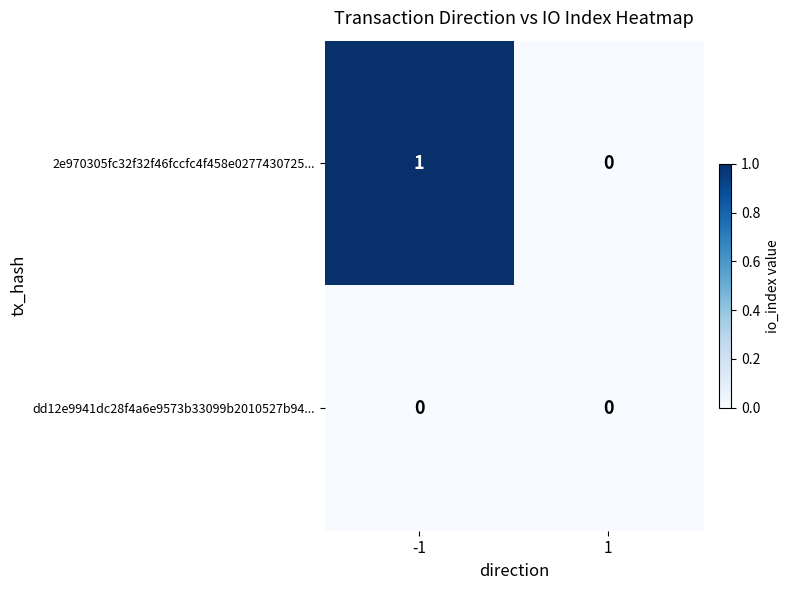

List the labels in order of 2e970305fc32f32f46fccfc4f458e0277430725... value, largest first.

-1, 1